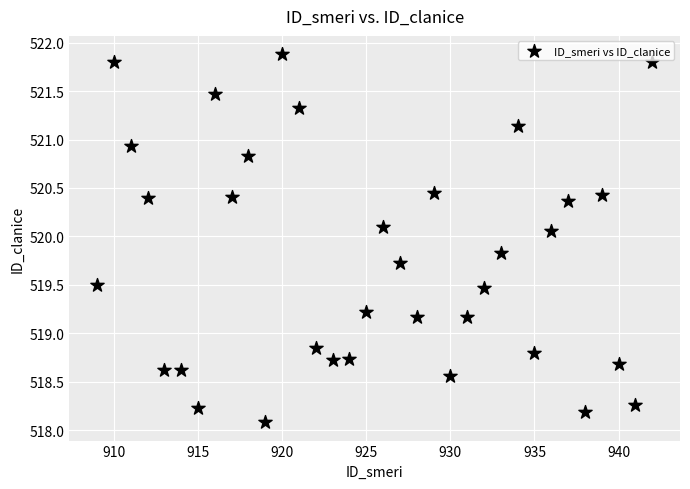

What is the range of Y values (max minus min)?

3.8